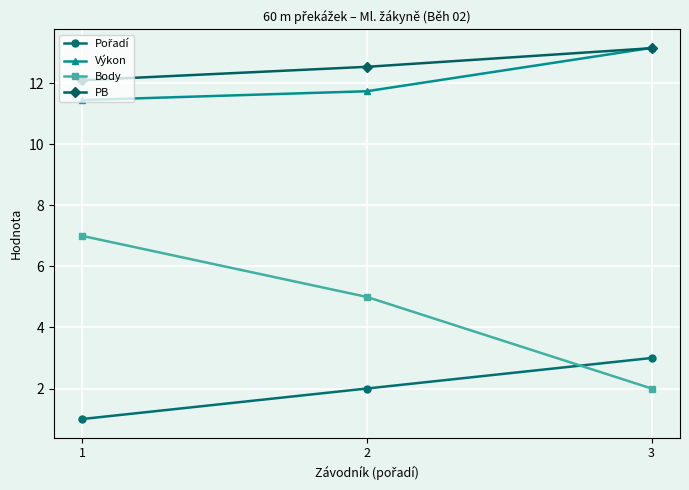

What is the value of the Výkon point at the 2nd from the left?

11.7